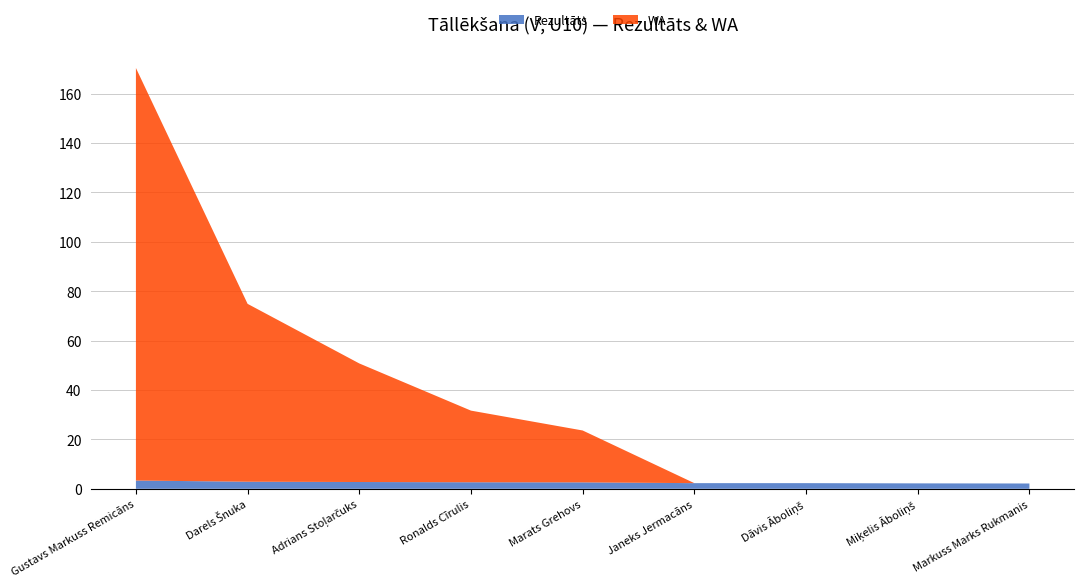

Reading right to left, what are all the values shown in this chart?

Rezultāts: Markuss Marks Rukmanis=2.1	Miķelis Āboliņš=2.2	Dāvis Āboliņš=2.3	Janeks Jermacāns=2.3	Marats Grehovs=2.6	Ronalds Cīrulis=2.6	Adrians Stoļarčuks=2.8	Darels Šnuka=2.9	Gustavs Markuss Remicāns=3.4
WA: Markuss Marks Rukmanis=0.0	Miķelis Āboliņš=0.0	Dāvis Āboliņš=0.0	Janeks Jermacāns=0.0	Marats Grehovs=21.0	Ronalds Cīrulis=29.0	Adrians Stoļarčuks=48.0	Darels Šnuka=72.0	Gustavs Markuss Remicāns=167.0